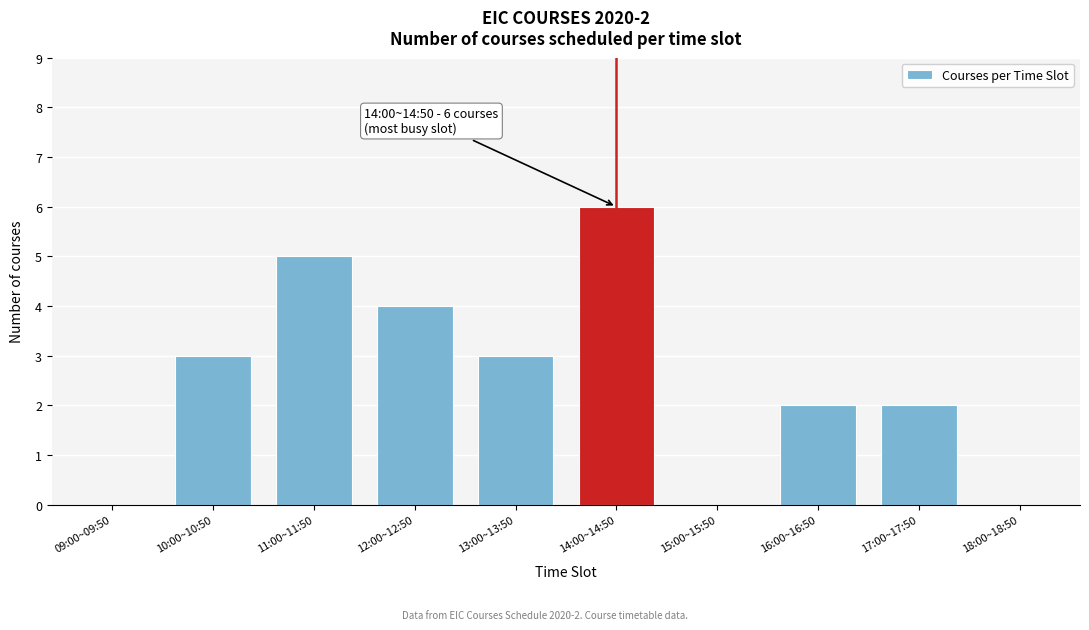

Reading left to right, transcribe all the data shown in this chart.

09:00~09:50=0	10:00~10:50=3	11:00~11:50=5	12:00~12:50=4	13:00~13:50=3	14:00~14:50=6	15:00~15:50=0	16:00~16:50=2	17:00~17:50=2	18:00~18:50=0